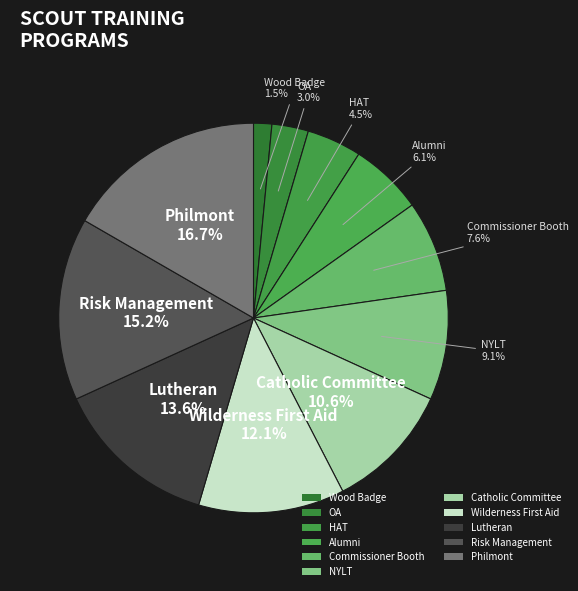

Which category has the biggest portion of the pie?

Philmont